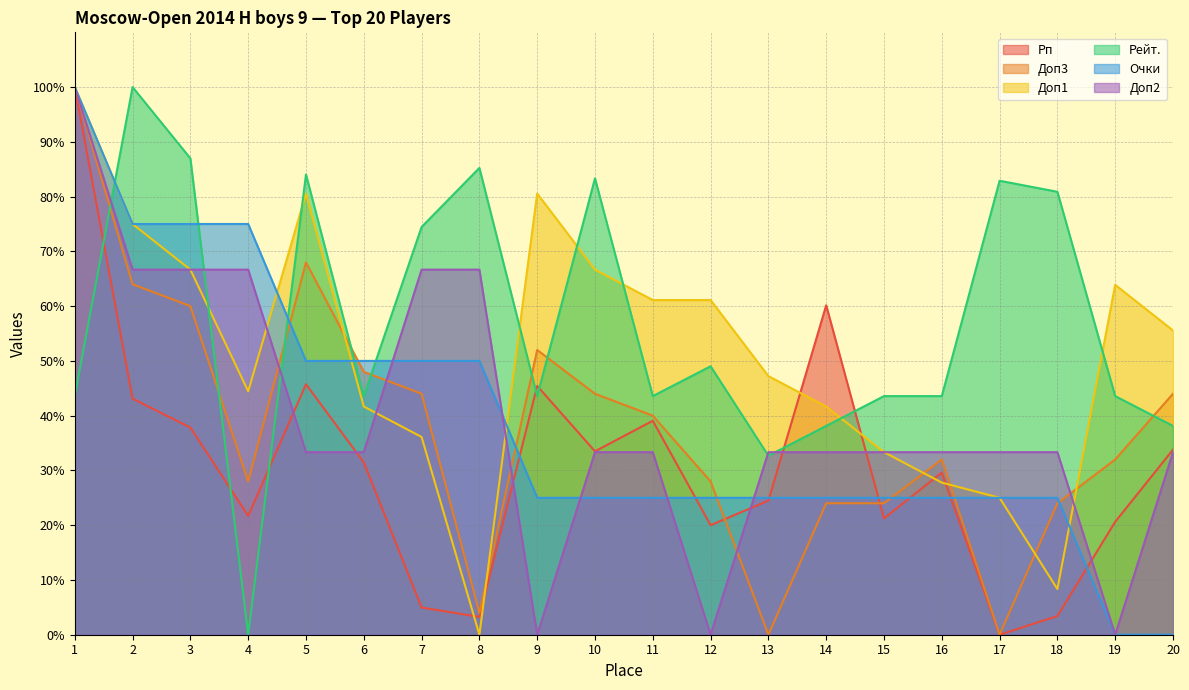

The Рейт. series shows 43.6 at 9. True or false?

True